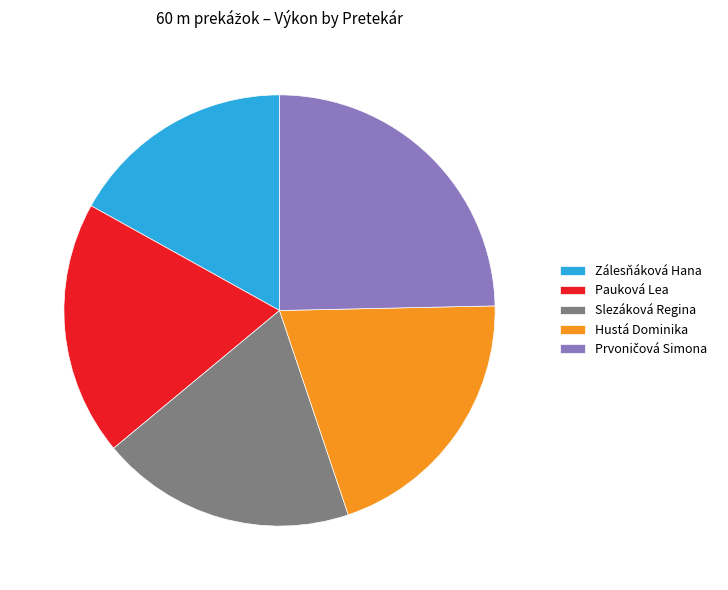

Combined, do Slezáková Regina and Hustá Dominika account for over 50%?

No